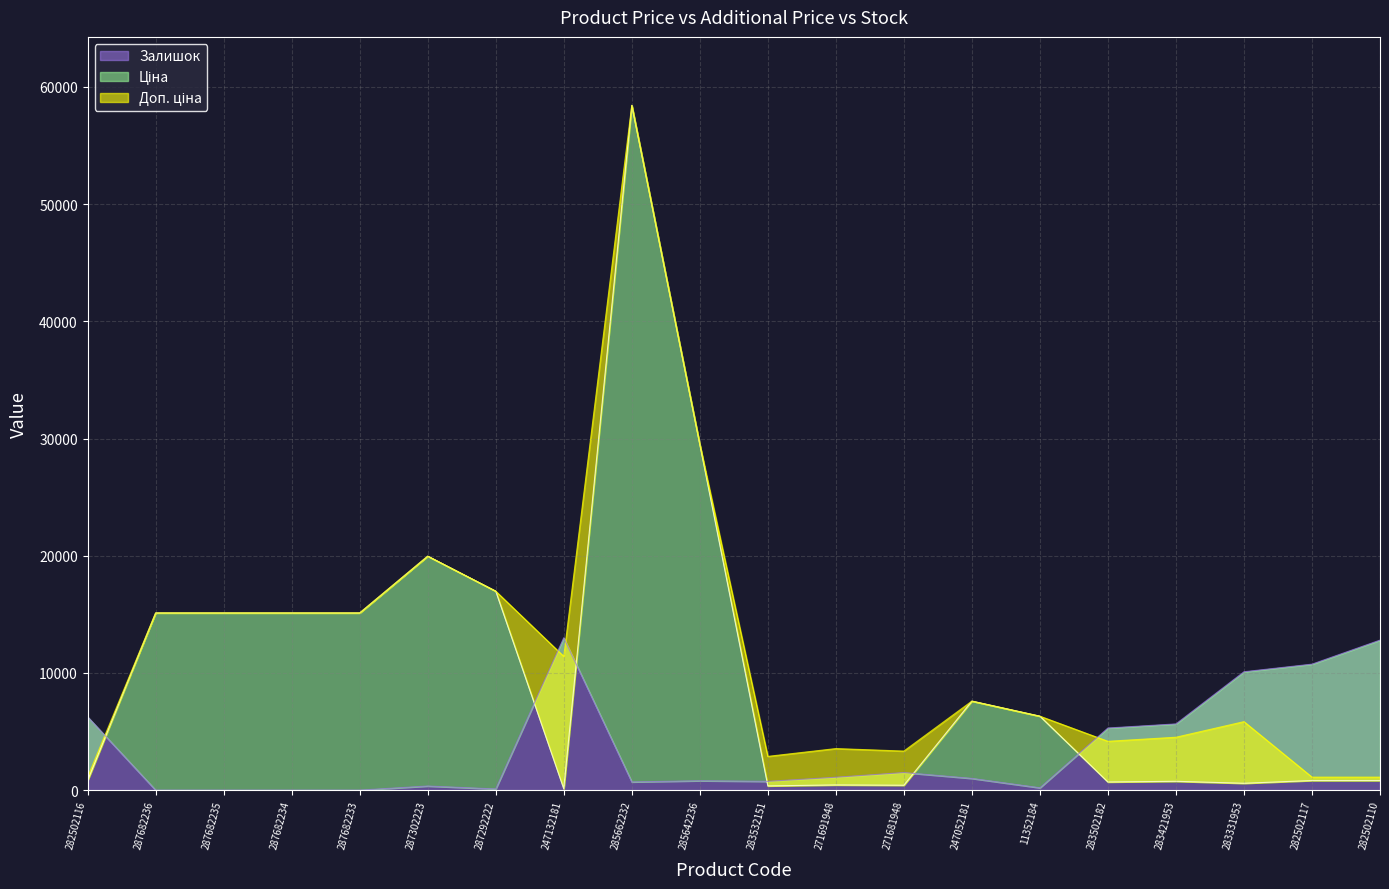

How many data points does each series have?

20